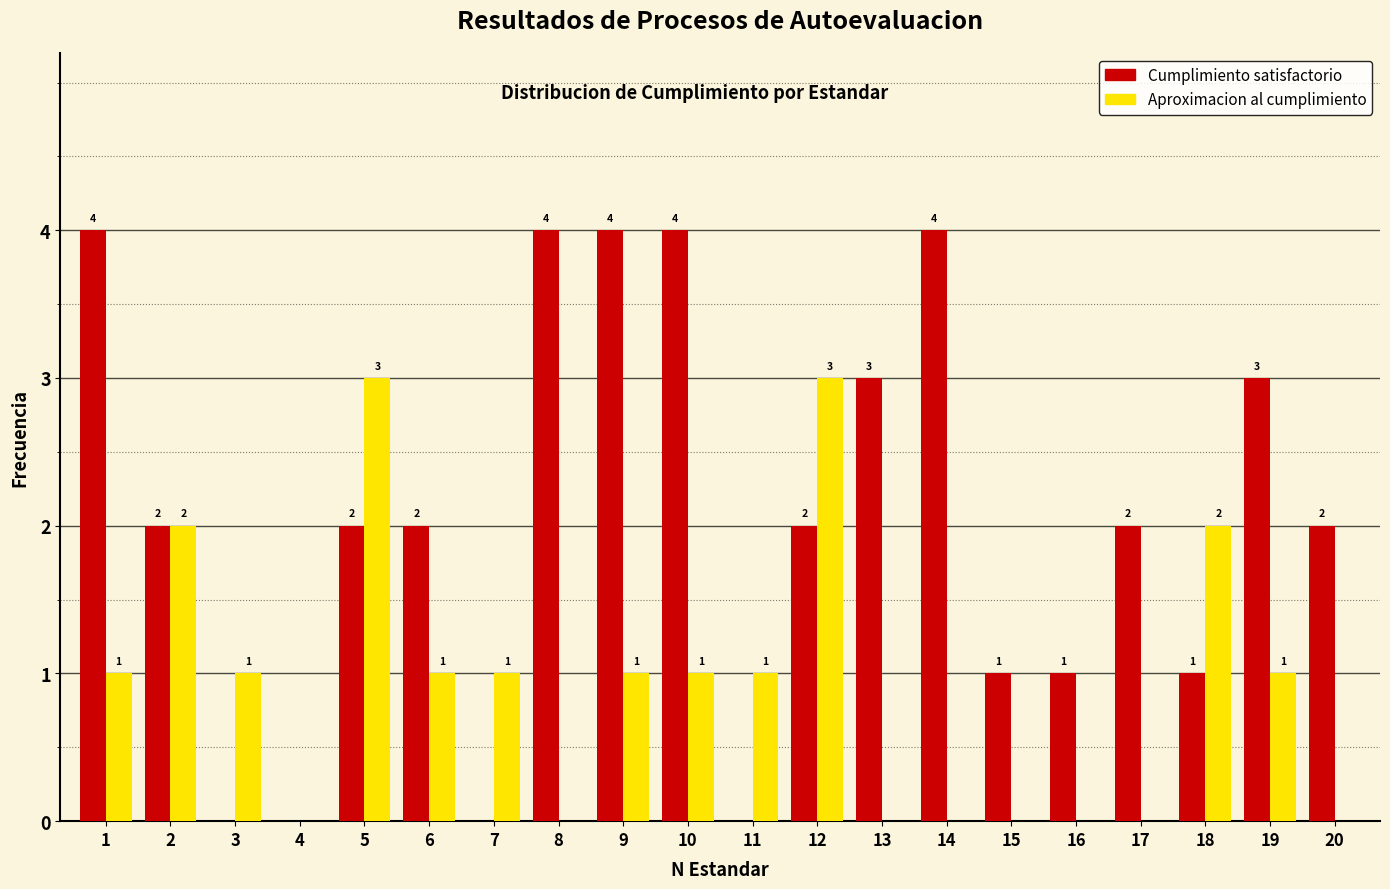

Reading left to right, extract all data points from this chart.

Cumplimiento satisfactorio: 1=4	2=2	3=0	4=0	5=2	6=2	7=0	8=4	9=4	10=4	11=0	12=2	13=3	14=4	15=1	16=1	17=2	18=1	19=3	20=2
Aproximacion al cumplimiento: 1=1	2=2	3=1	4=0	5=3	6=1	7=1	8=0	9=1	10=1	11=1	12=3	13=0	14=0	15=0	16=0	17=0	18=2	19=1	20=0